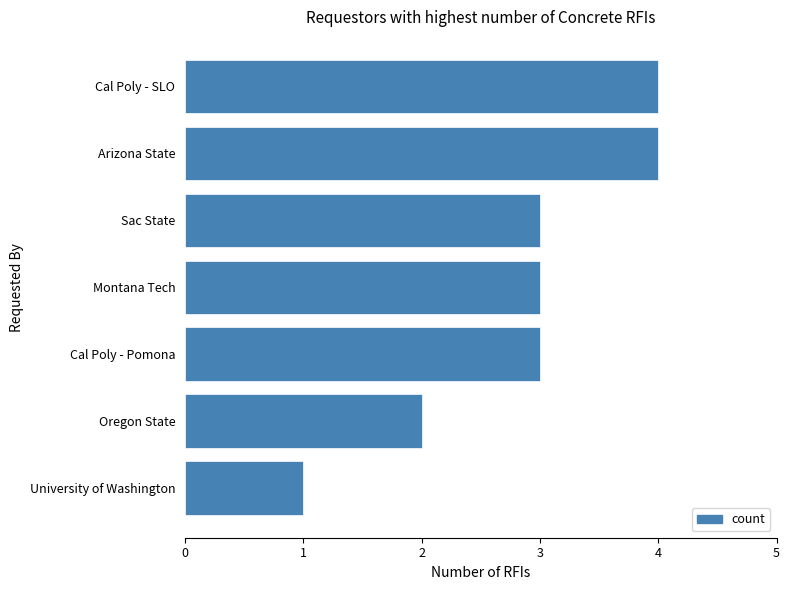

The value at Sac State is 3. True or false?

True